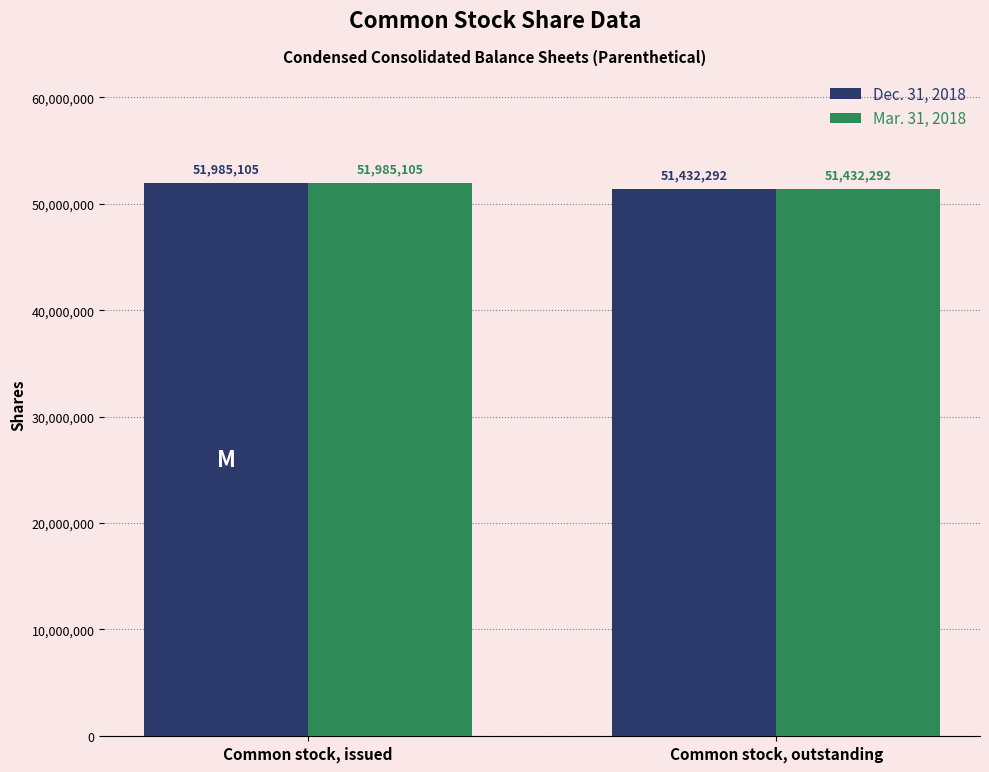

What value does the Dec. 31, 2018 series have at Common stock, outstanding, to the nearest 50?

51432300